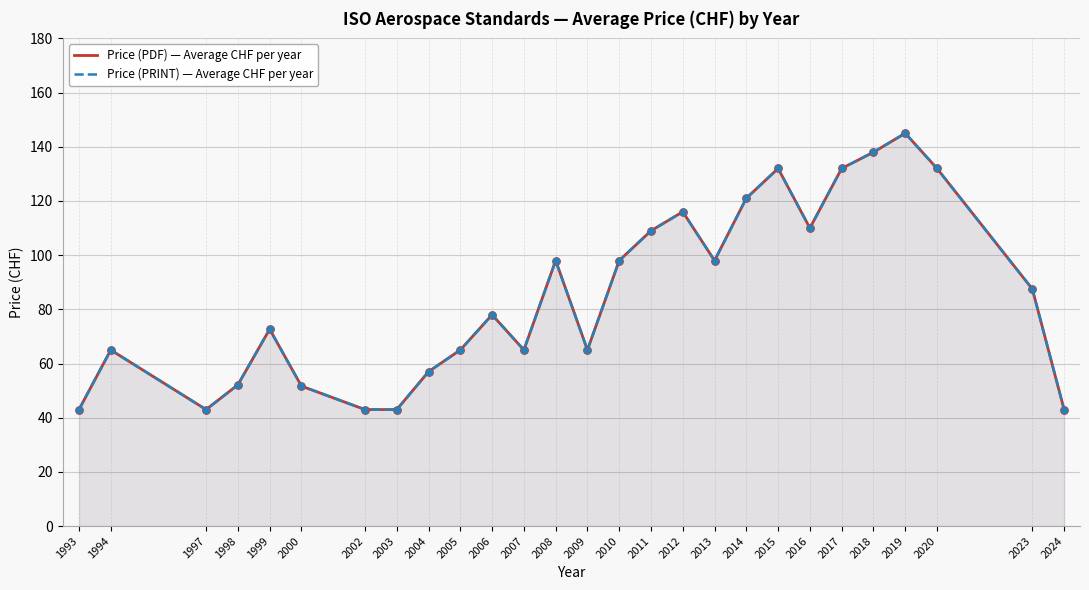

What are all the series names shown in the legend?

Price (PDF) — Average CHF per year, Price (PRINT) — Average CHF per year